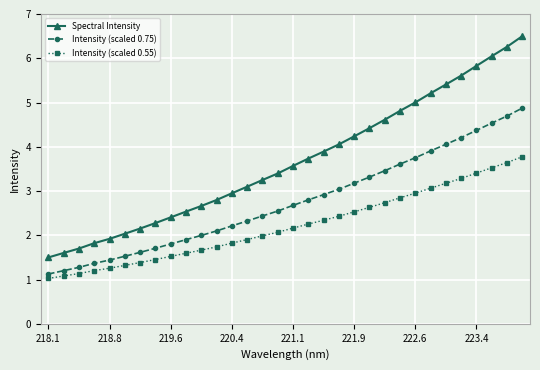

What is the maximum value shown in the chart?

6.5